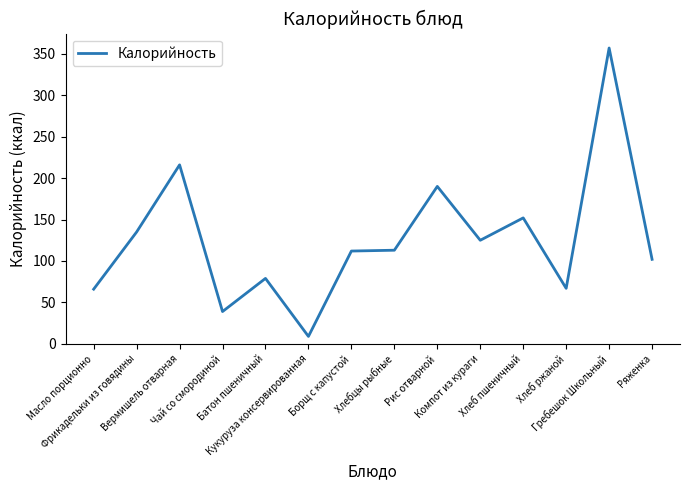

What is the difference between the maximum and minimum values?

348